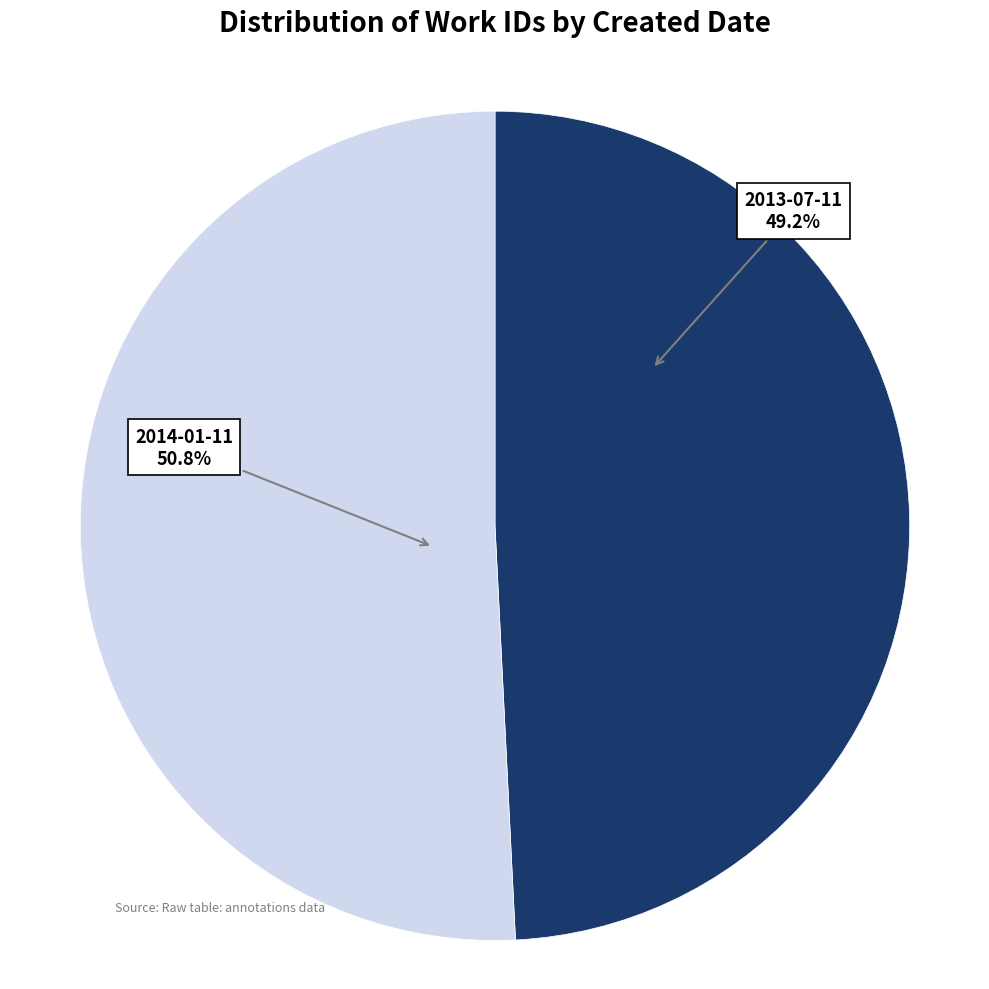

Is the sum of 2013-07-11 and 2014-01-11 greater than half?

Yes